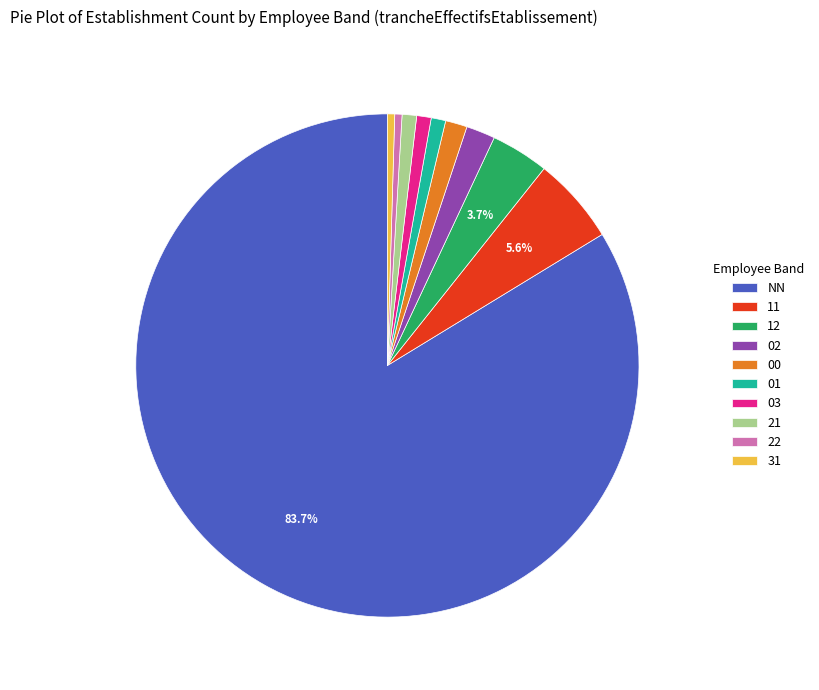

What percentage is the 21 slice, to the nearest percent?

1%